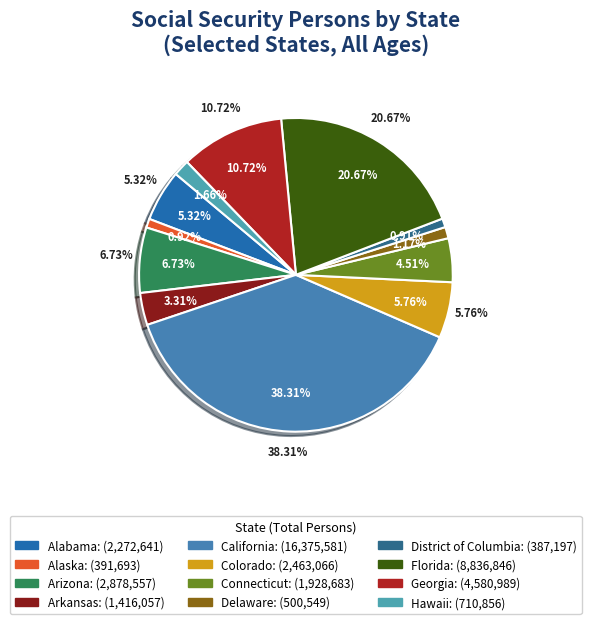

What is the change in value from Arizona to Hawaii?

-2167701